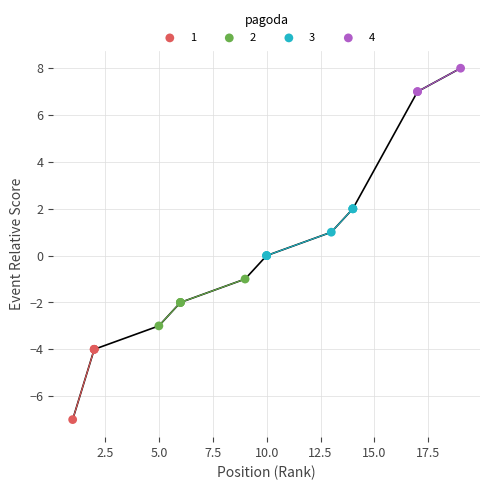

Which series contains the highest Y value?

4